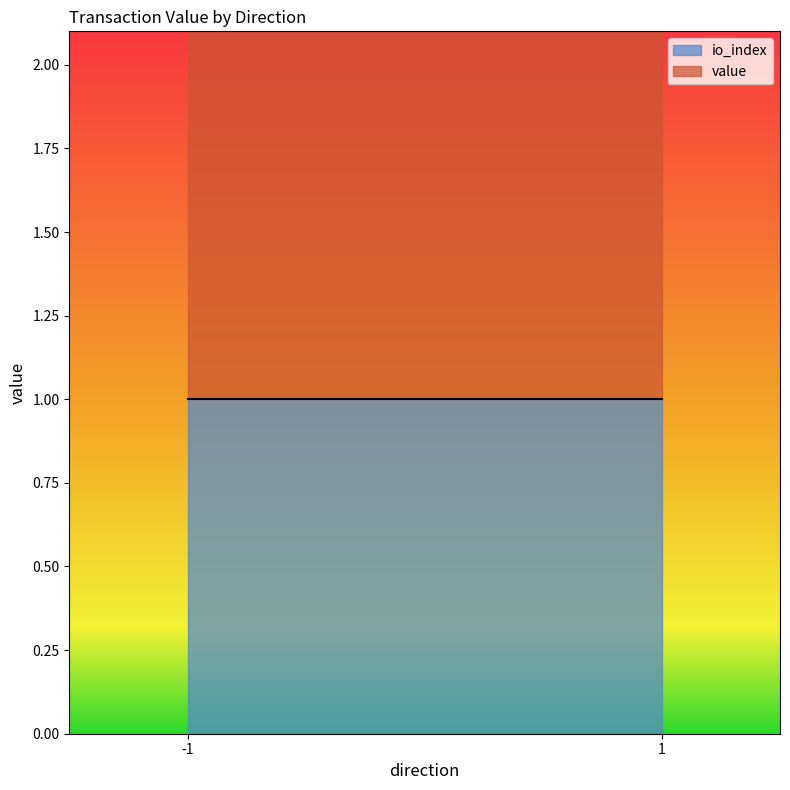

What is the sum of all io_index values?

2.0